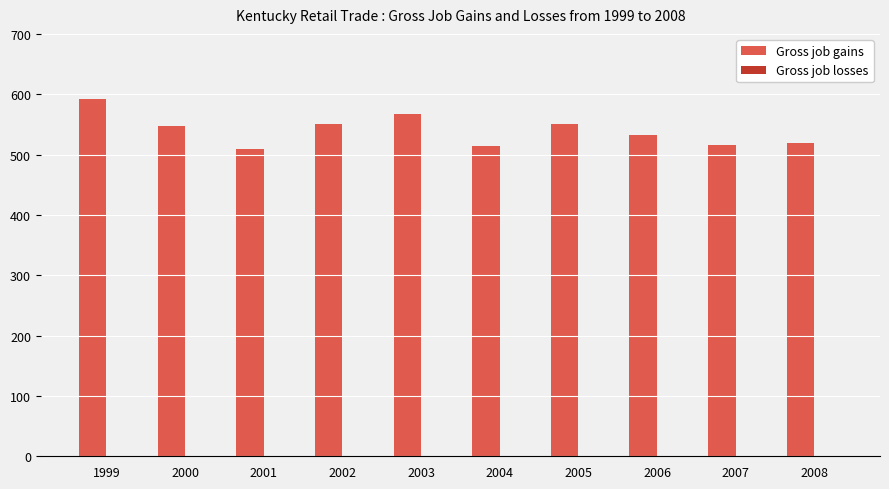

What is the minimum value shown in the chart?

510